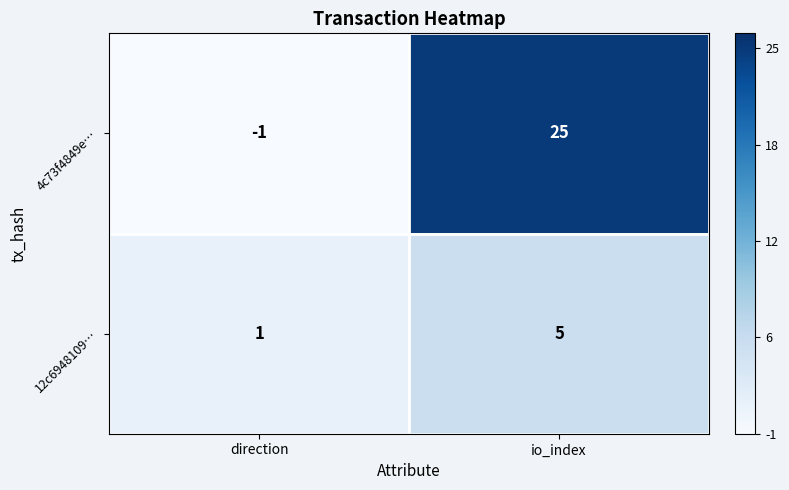

Reading left to right, what are all the values shown in this chart?

4c73f4849e…: direction=-1	io_index=25
12c6948109…: direction=1	io_index=5